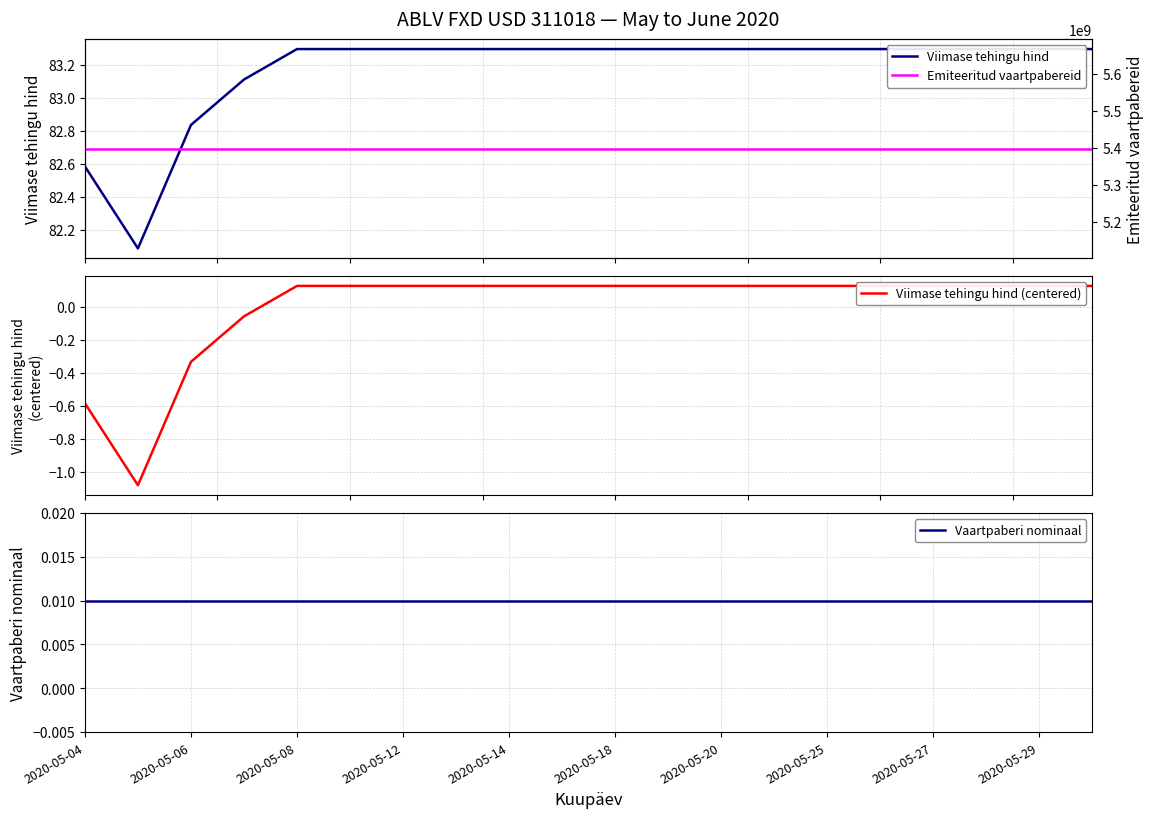

What is the value of the Viimase tehingu hind point at the 8th from the left?

83.3